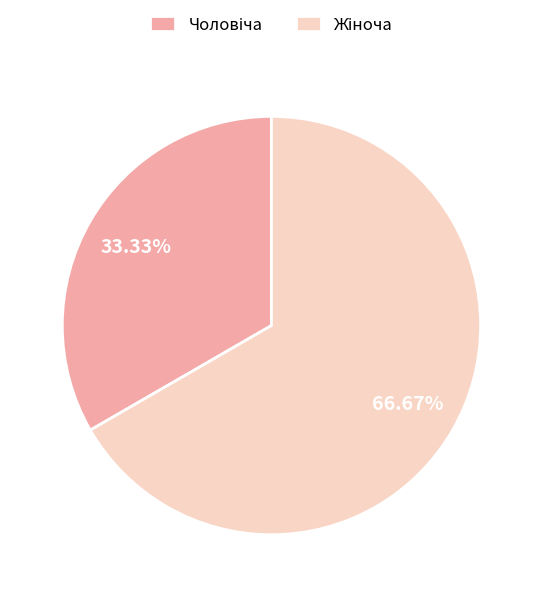

How many segments does this pie chart have?

2